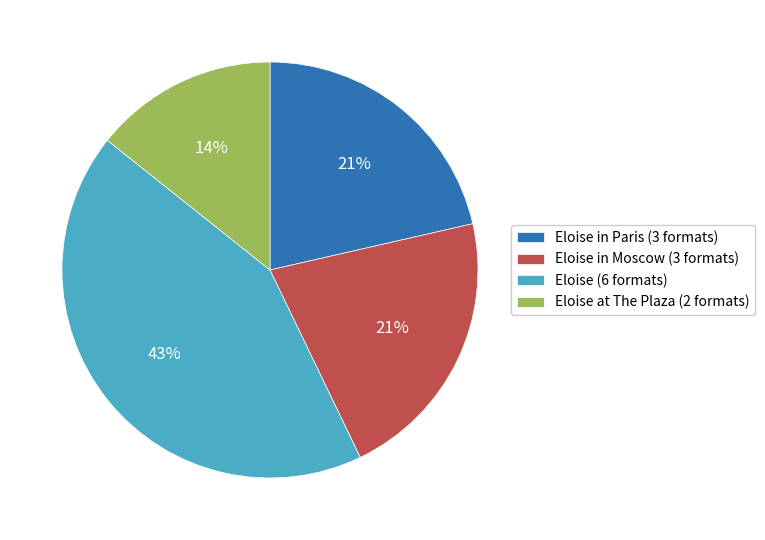

What is the largest slice in the pie chart?

Eloise (6 formats)